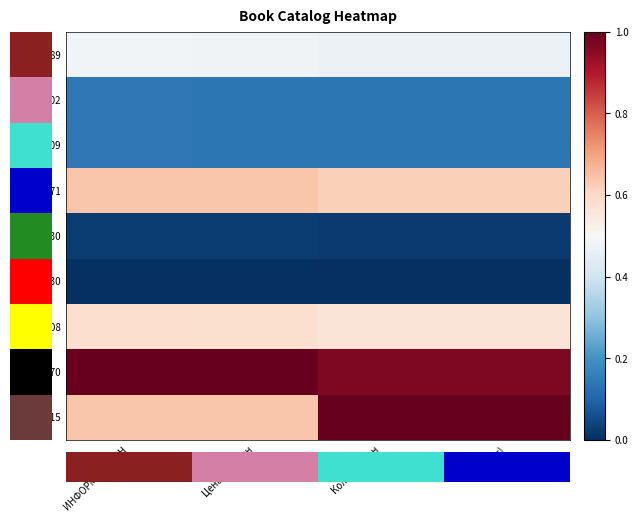

At how many categories does at least one series exceed 0?

4